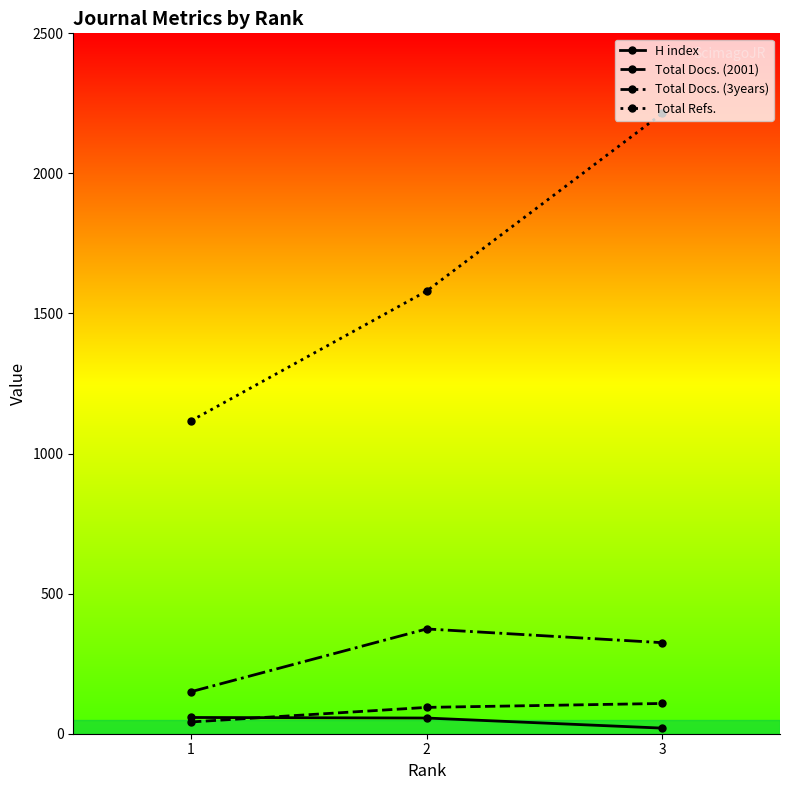

What is the difference between the Total Docs. (3years) values at 3 and 1?

175